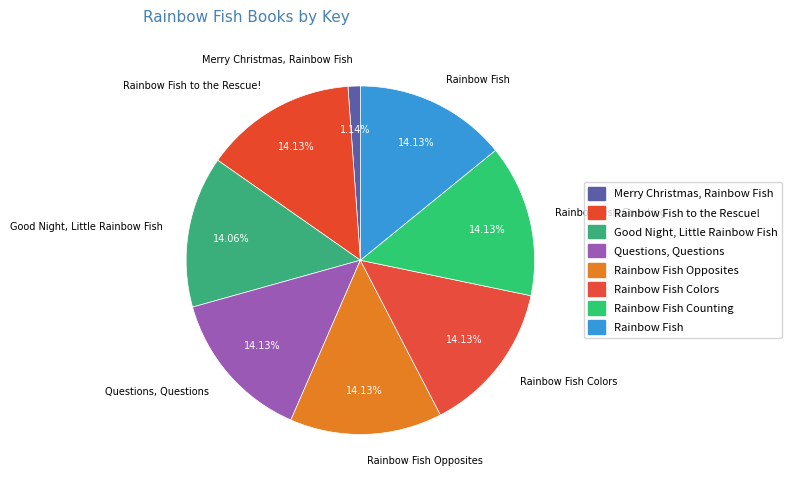

What percentage is the Rainbow Fish Counting slice, to the nearest percent?

14%